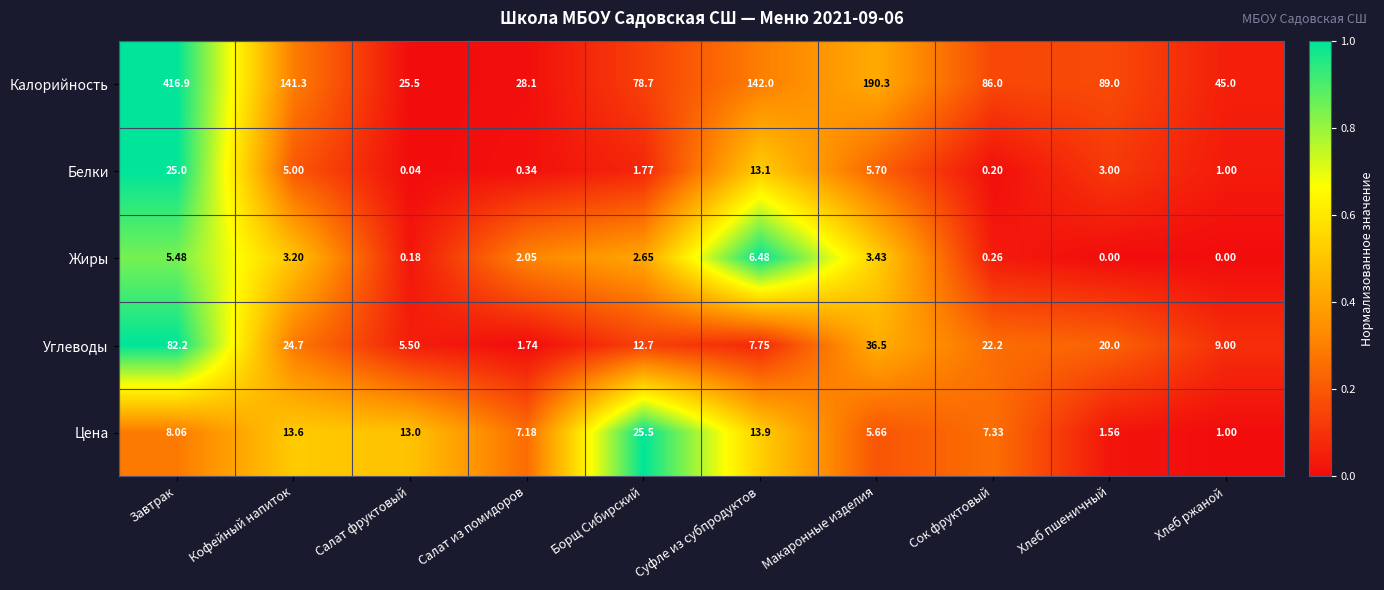

Where is Калорийность nearest to the value 221?

Макаронные изделия